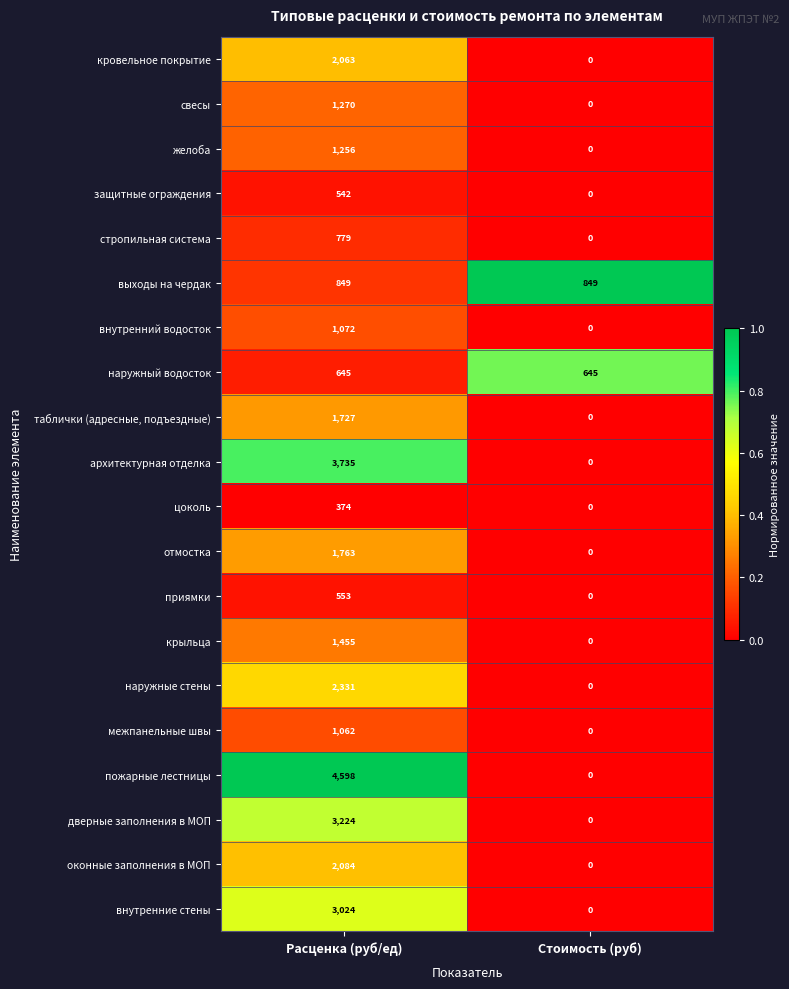

Rank the series at Расценка (руб/ед) from highest to lowest value.

пожарные лестницы, архитектурная отделка, дверные заполнения в МОП, внутренние стены, наружные стены, оконные заполнения в МОП, кровельное покрытие, отмостка, таблички (адресные, подъездные), крыльца, свесы, желоба, внутренний водосток, межпанельные швы, выходы на чердак, стропильная система, наружный водосток, приямки, защитные ограждения, цоколь